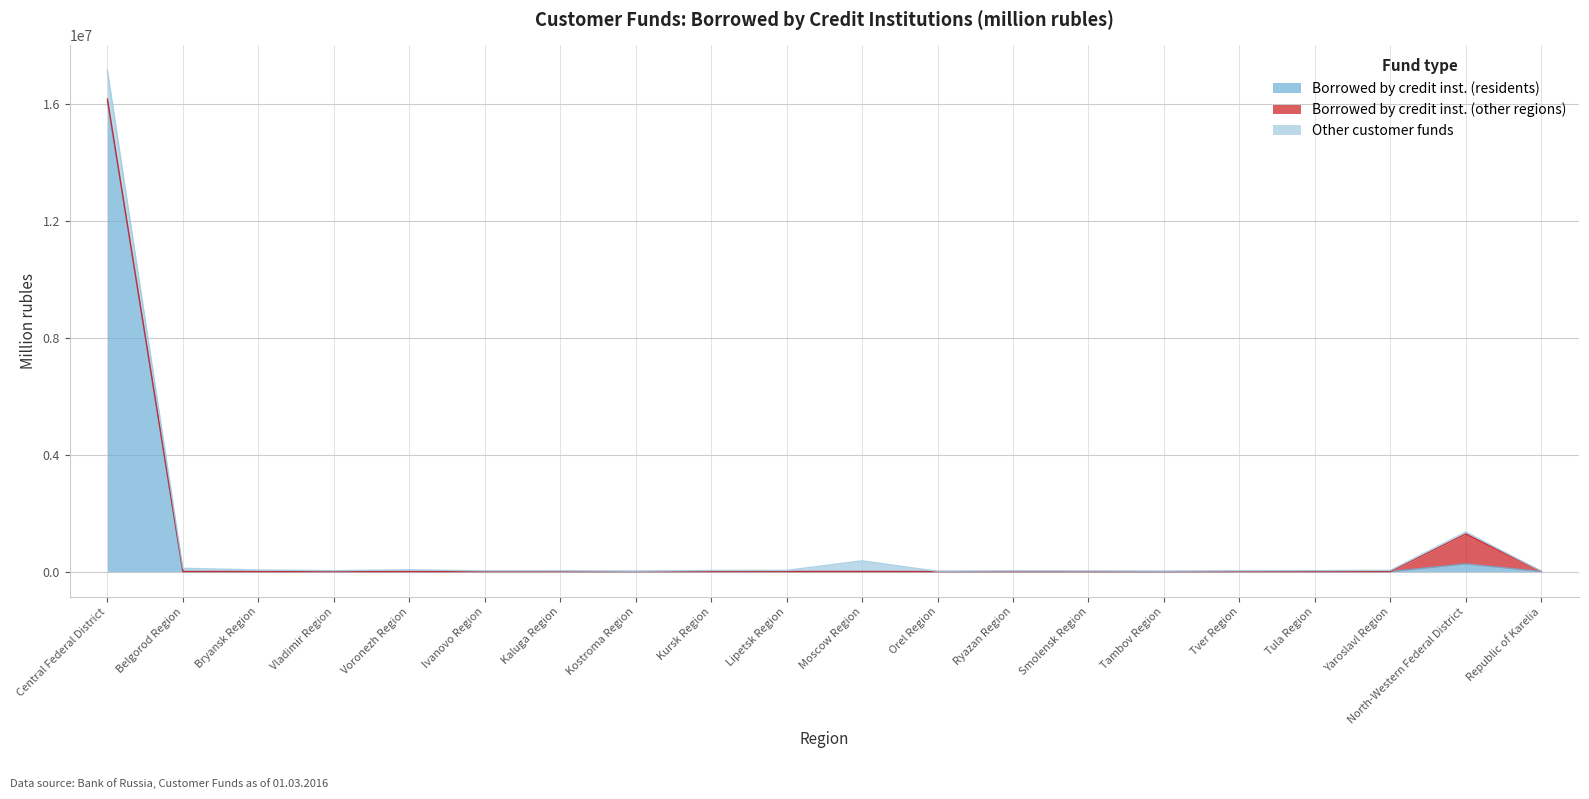

How many lines are shown in the chart?

3